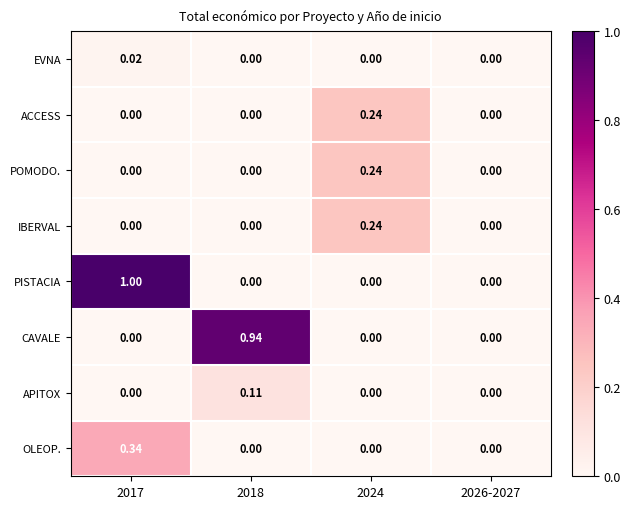

Which series has the largest total across all categories?

PISTACIA